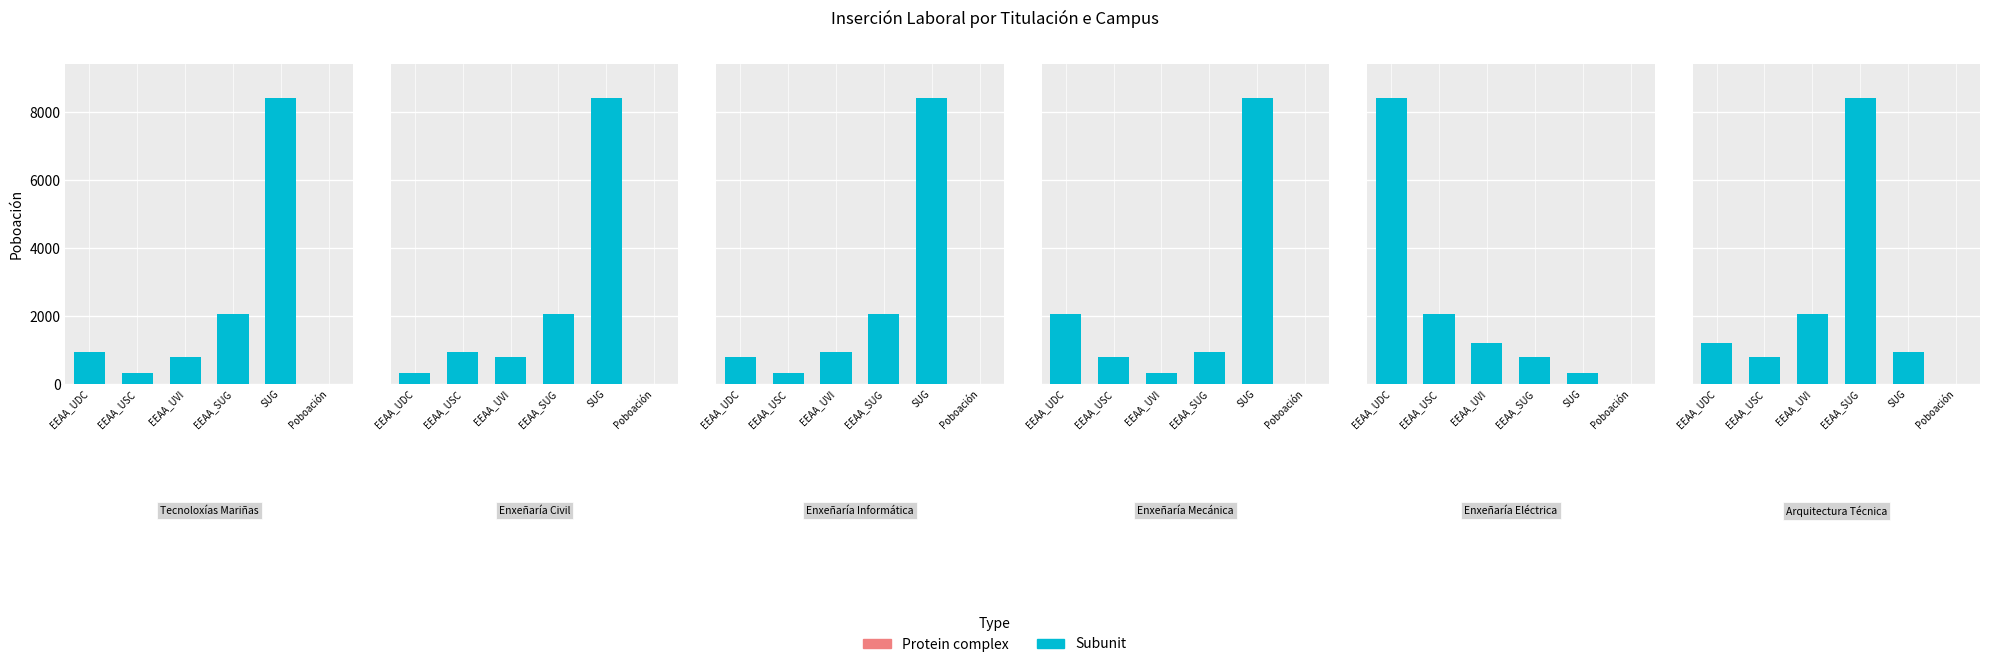

Reading left to right, what are all the values shown in this chart?

EEAA_UDC: 943	318	799	2060	8403	1200
EEAA_USC: 318	943	318	799	2060	800
EEAA_UVI: 799	799	943	318	1200	2060
EEAA_SUG: 2060	2060	2060	943	799	8403
SUG: 8403	8403	8403	8403	318	943
Poboación: 4	4	4	4	4	4